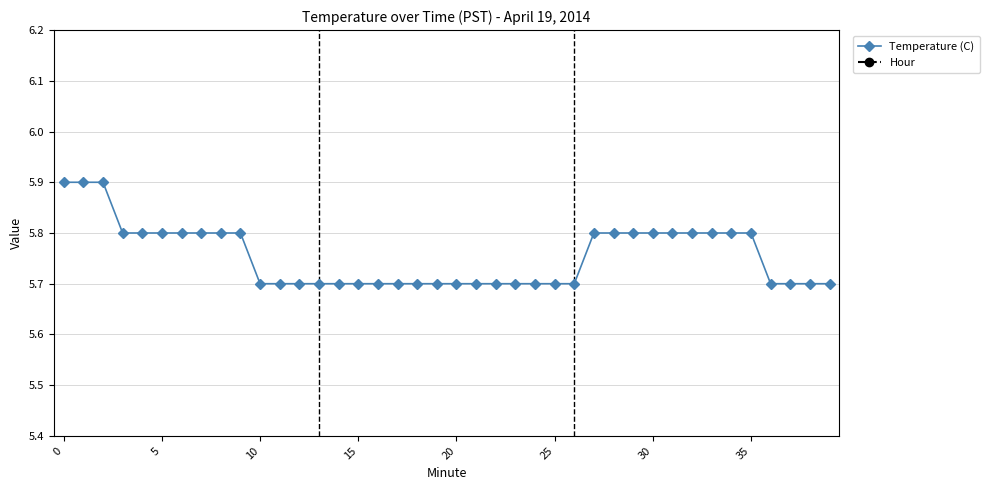

Which has a higher value, 10 or 24?

10